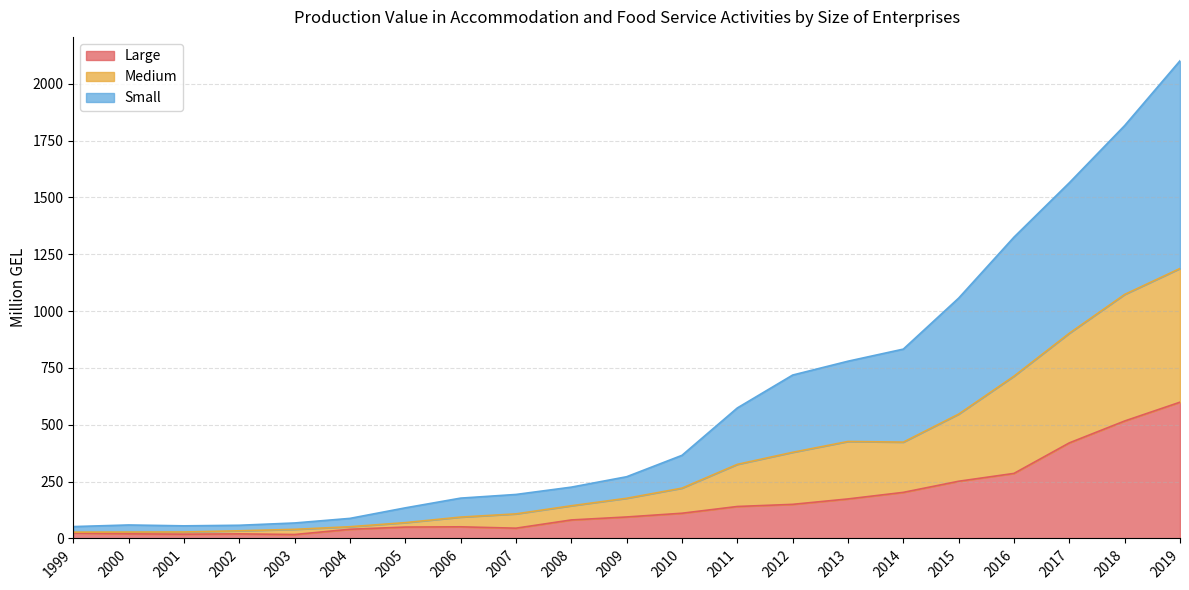

Does the chart display data point markers on the line(s)?

No